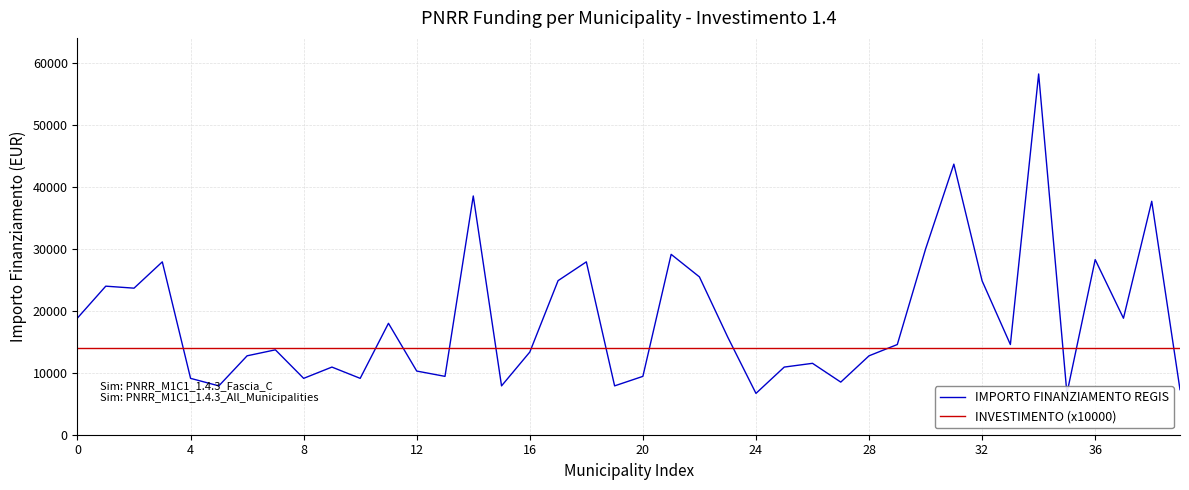

What is the difference between the IMPORTO FINANZIAMENTO REGIS values at 18 and 31?

15785